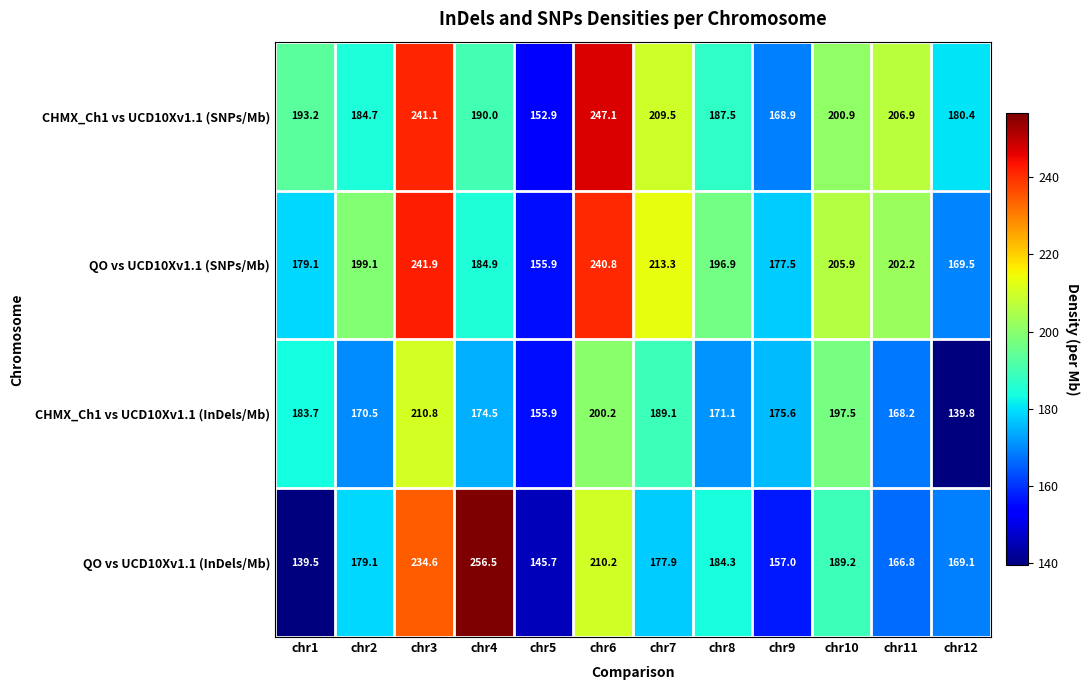

What is the average value of the CHMX_Ch1 vs UCD10Xv1.1 (InDels/Mb) series?

178.1